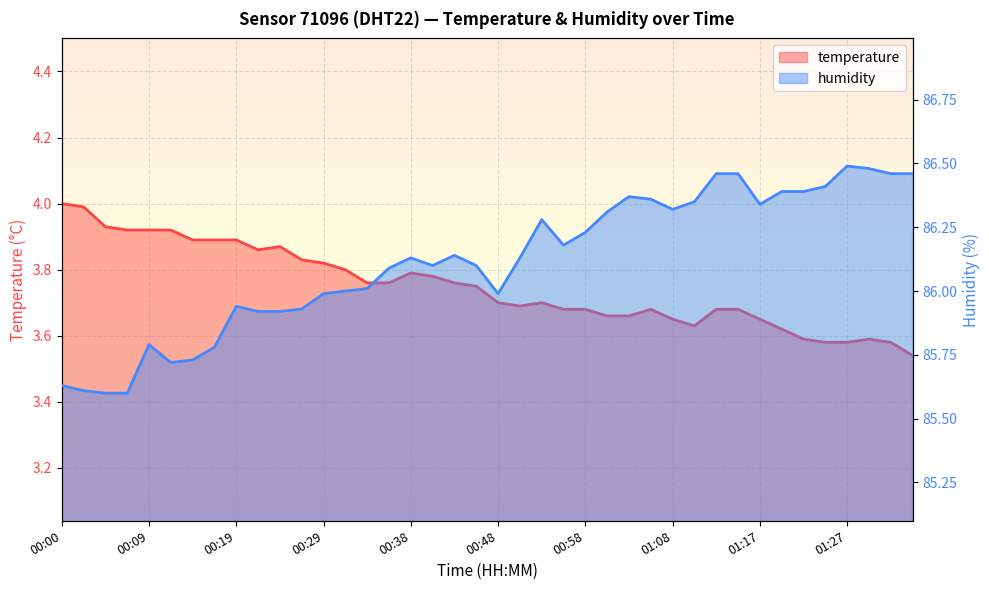

What is the difference between the humidity values at 00:53 and 01:05?

0.1